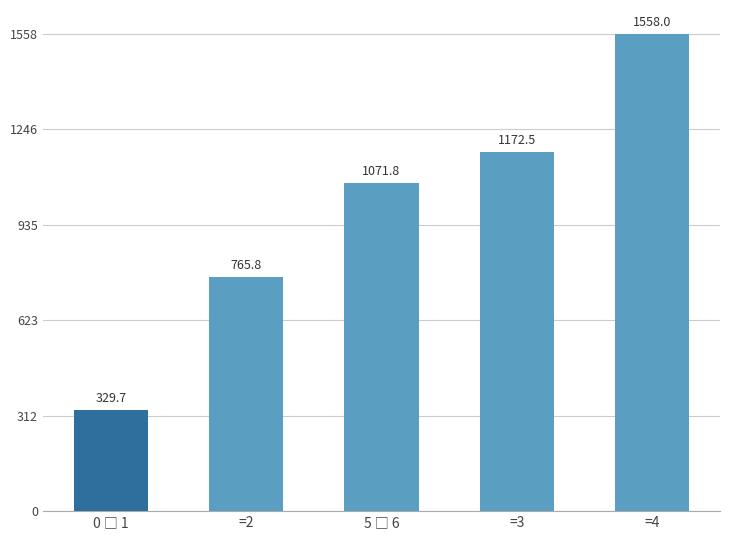

What is the approximate value at =2?

765.8